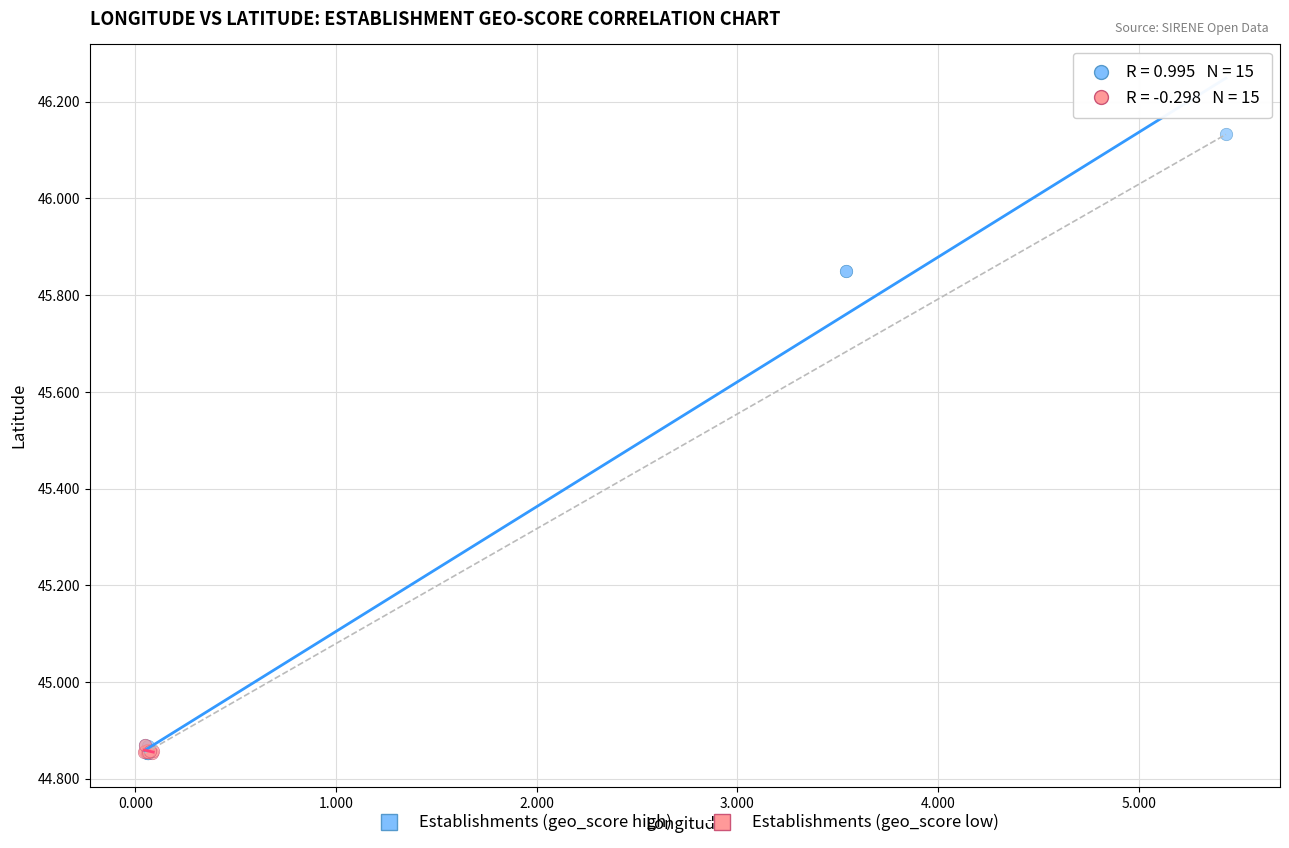

Which series contains the highest Y value?

Establishments (geo_score high)